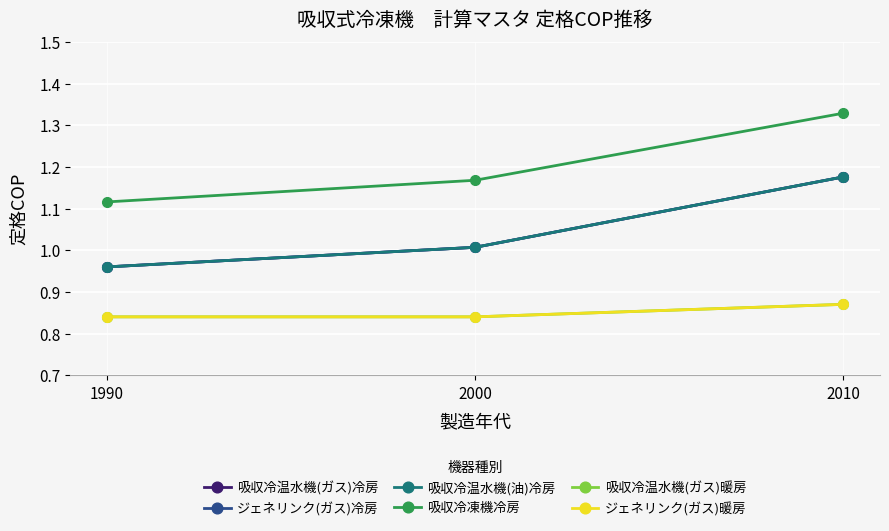

Reading left to right, what are all the values shown in this chart?

吸収冷温水機(ガス)冷房: 1990=1.0	2000=1.0	2010=1.2
ジェネリンク(ガス)冷房: 1990=1.0	2000=1.0	2010=1.2
吸収冷温水機(油)冷房: 1990=1.0	2000=1.0	2010=1.2
吸収冷凍機冷房: 1990=1.1	2000=1.2	2010=1.3
吸収冷温水機(ガス)暖房: 1990=0.8	2000=0.8	2010=0.9
ジェネリンク(ガス)暖房: 1990=0.8	2000=0.8	2010=0.9